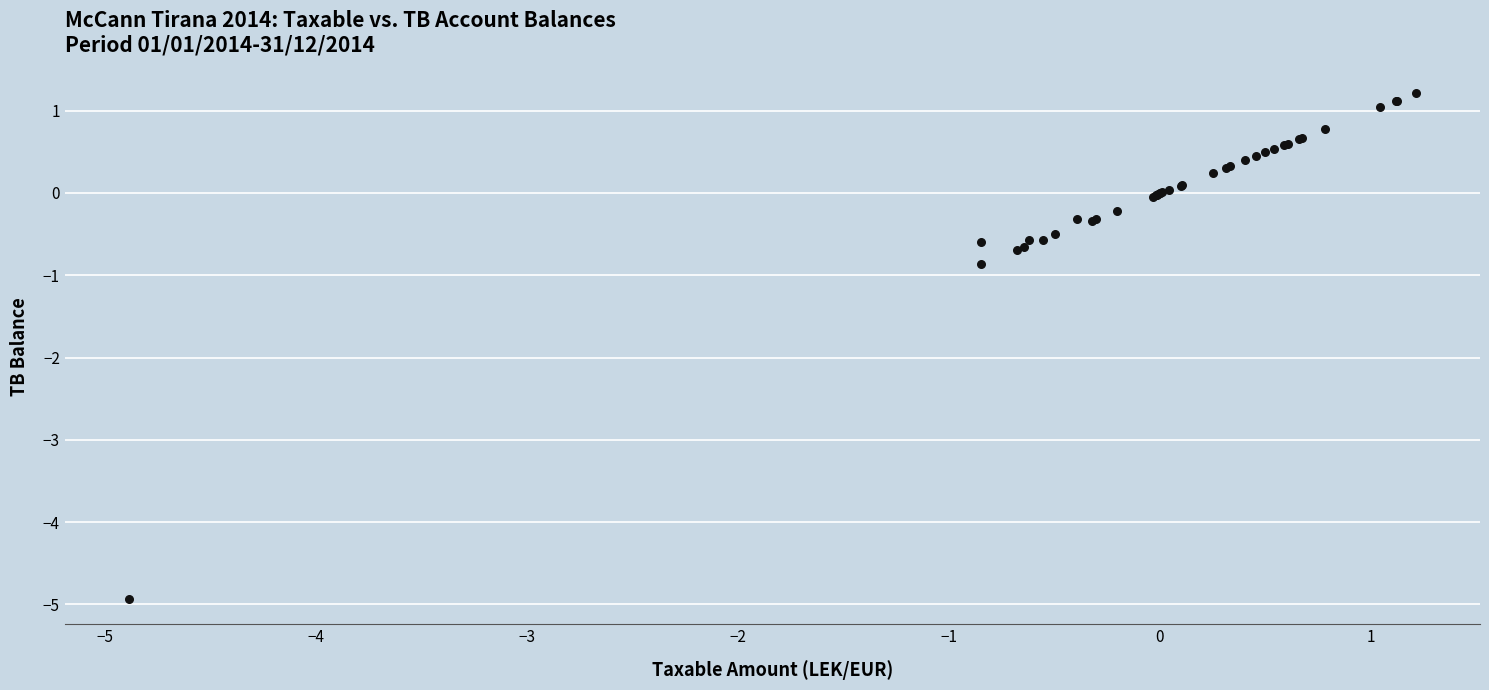

What Y value in the scatter plot is closest to -1?

-0.9